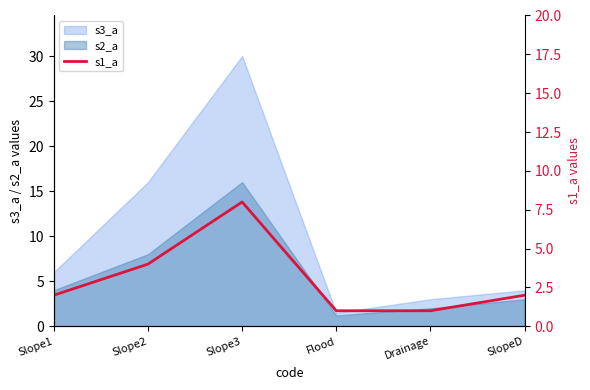

What position from the right is Slope1?

6